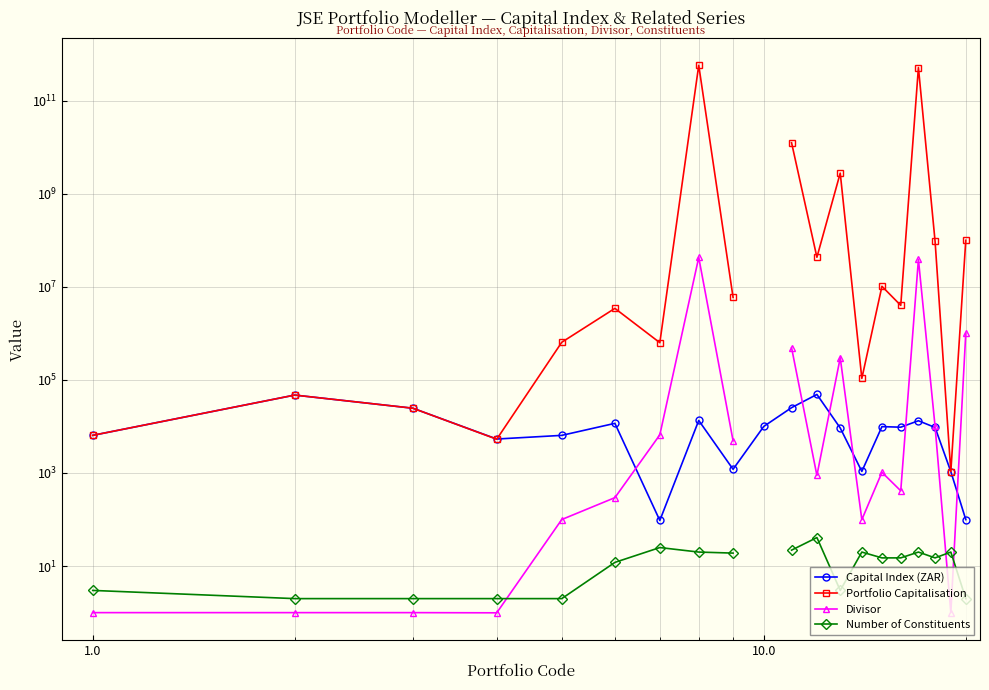

Is the value of Portfolio Capitalisation at 10.0 greater than the value of Divisor at 16?

No